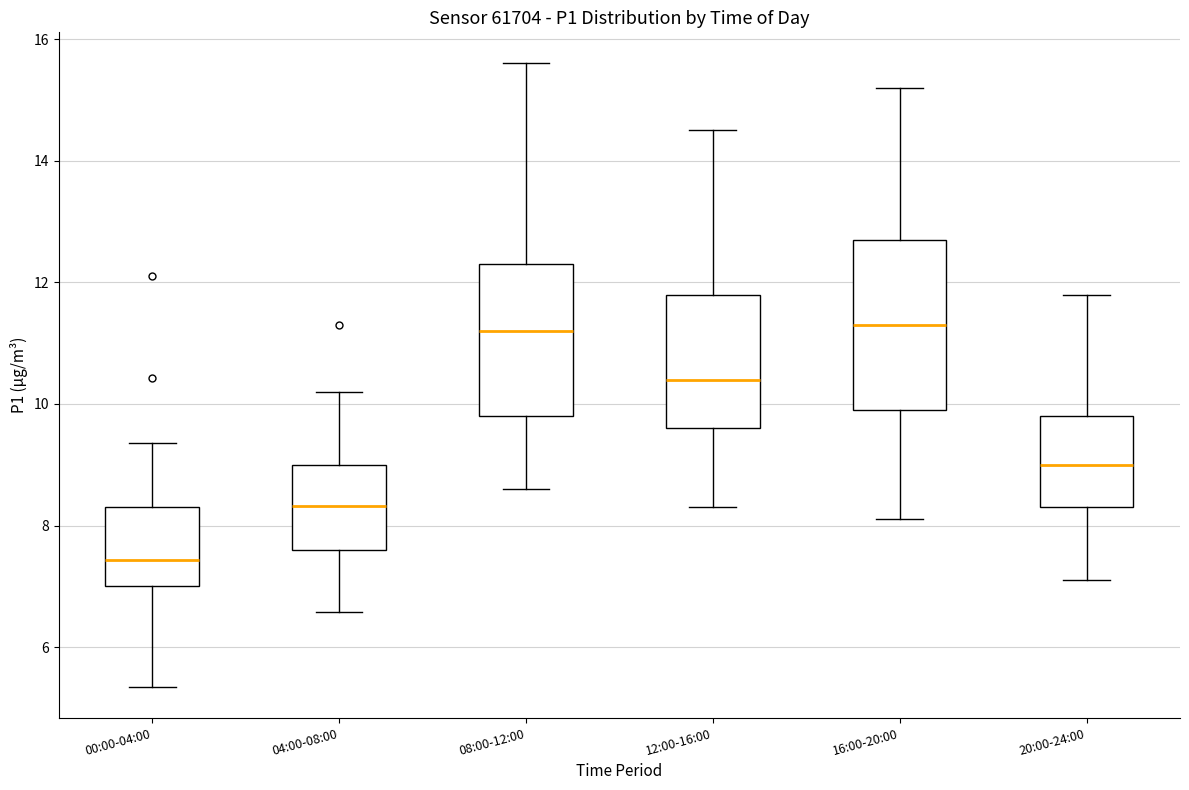

Reading left to right, transcribe this box plot: for each box, give where its median line is, the range the box spans, and where its two whiskers end, as read against the y-axis. The values are not printed on the chart, so give them approximately, as read against the axis.

00:00-04:00: median 7.4, box 7.0 to 8.4, whiskers 5.4 to 9.4
04:00-08:00: median 8.4, box 7.6 to 9.0, whiskers 6.6 to 10.2
08:00-12:00: median 11.2, box 9.8 to 12.4, whiskers 8.6 to 15.6
12:00-16:00: median 10.4, box 9.6 to 11.8, whiskers 8.4 to 14.6
16:00-20:00: median 11.4, box 10.0 to 12.8, whiskers 8.2 to 15.2
20:00-24:00: median 9.0, box 8.4 to 9.8, whiskers 7.2 to 11.8